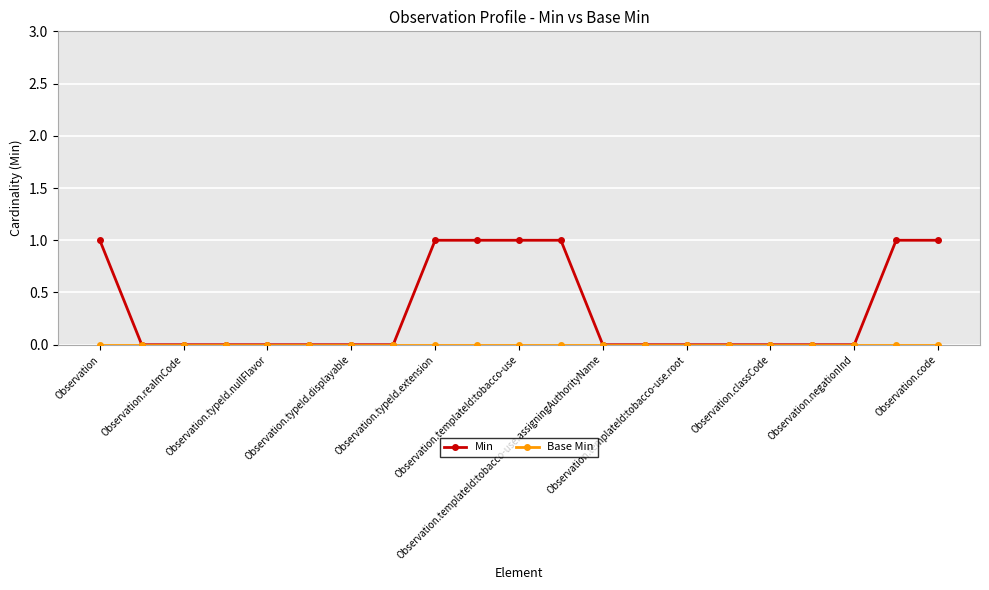

Count the number of categories in the chart.

21